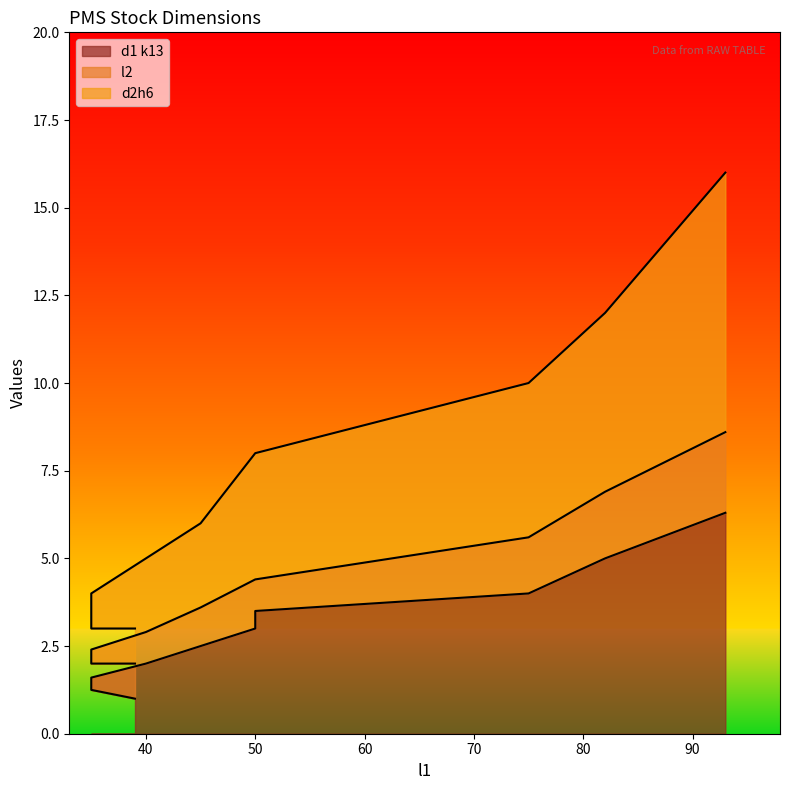

True or false: l2  and d1 k13 intersect in this chart.

False